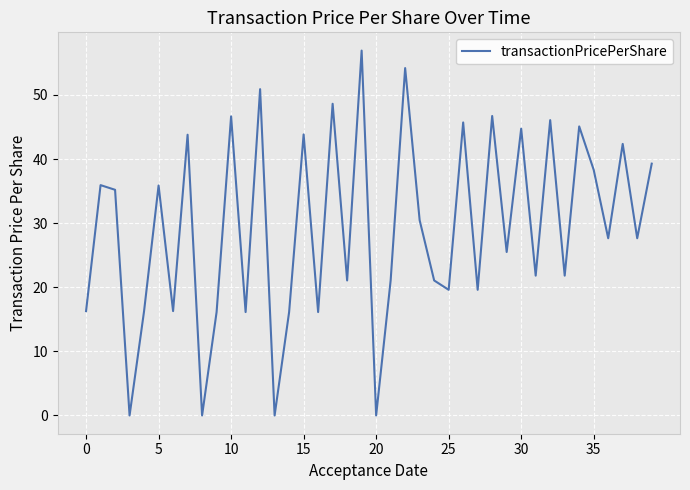

What is the maximum value shown in the chart?

56.9